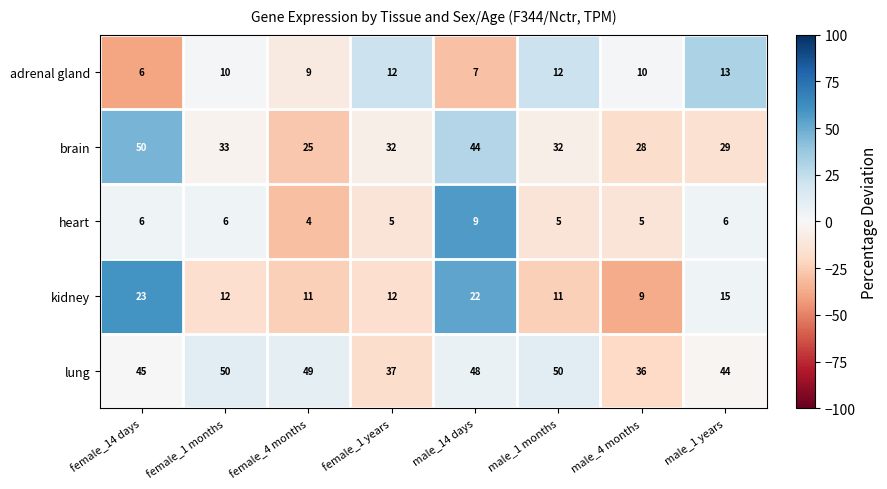

At which category does the chart reach its minimum across all series?

female_4 months